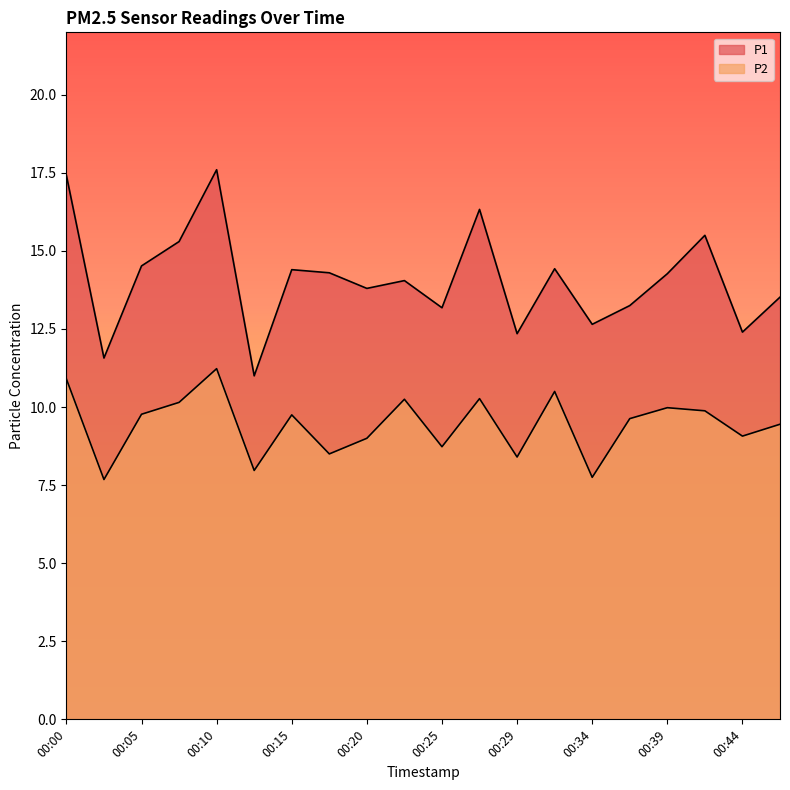

What is the difference between the P2 values at 00:44 and 00:32?

1.4